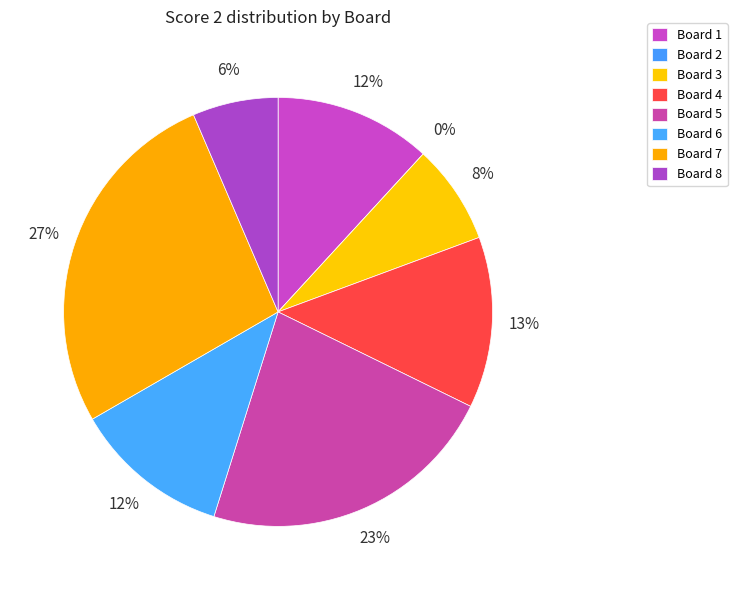

To the nearest percent, what is the difference between the Board 5 and Board 6 slice percentages?

11%